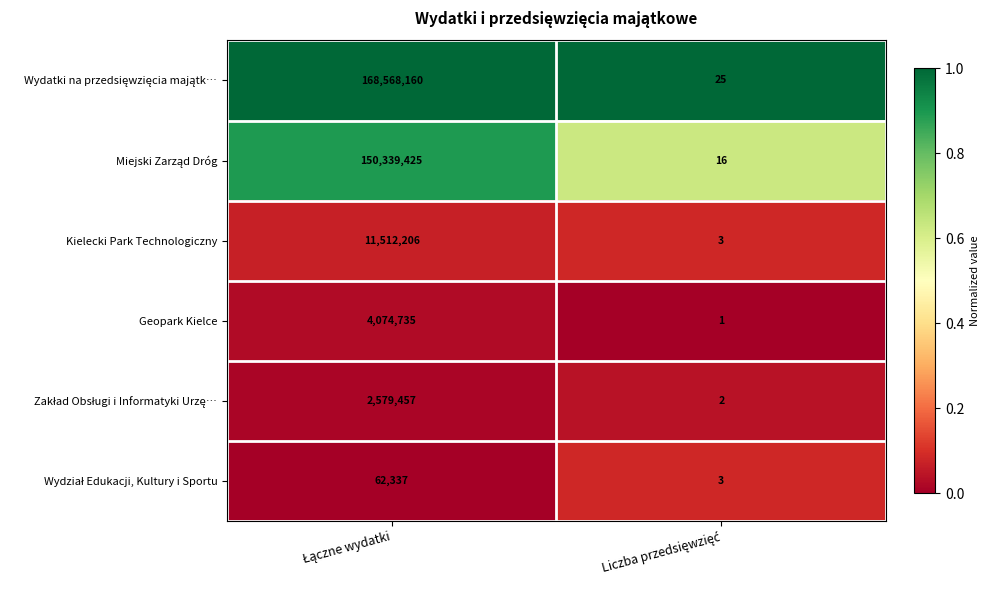

What is the lowest value of the Kielecki Park Technologiczny series?

3